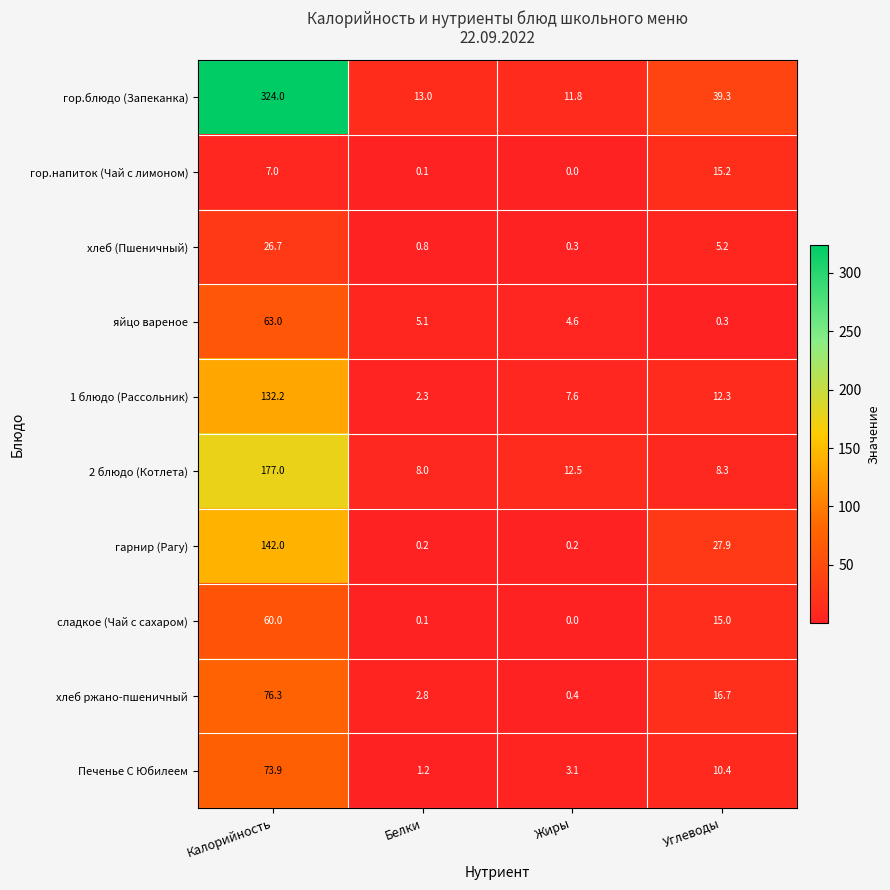

What is the total value across all series at Жиры?

40.5